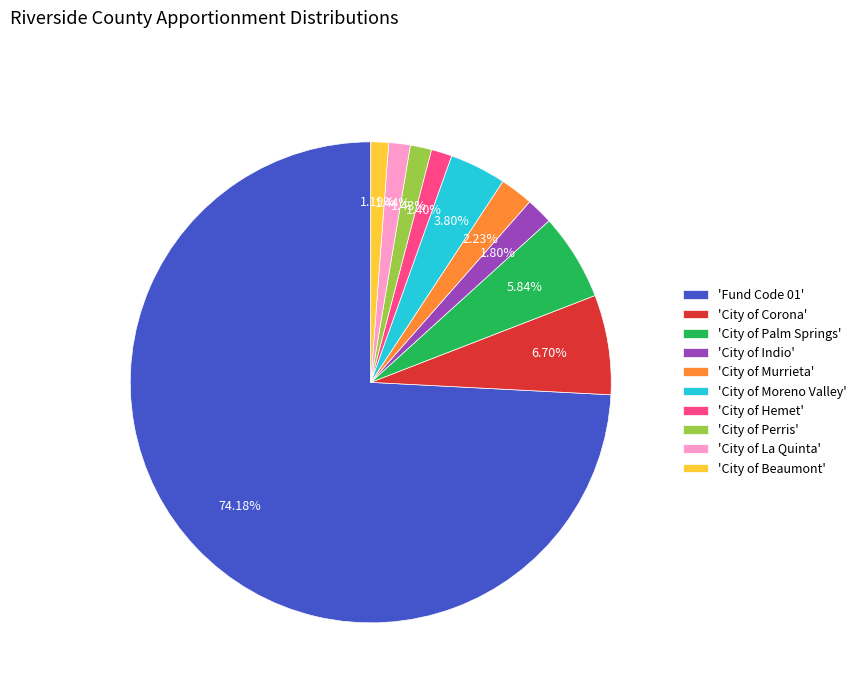

Does 'Fund Code 01' account for over 50% of the chart?

Yes